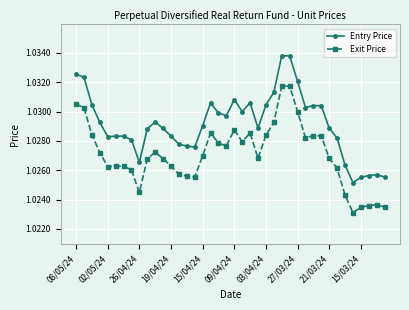

Which series has the largest range (max minus min)?

Entry Price